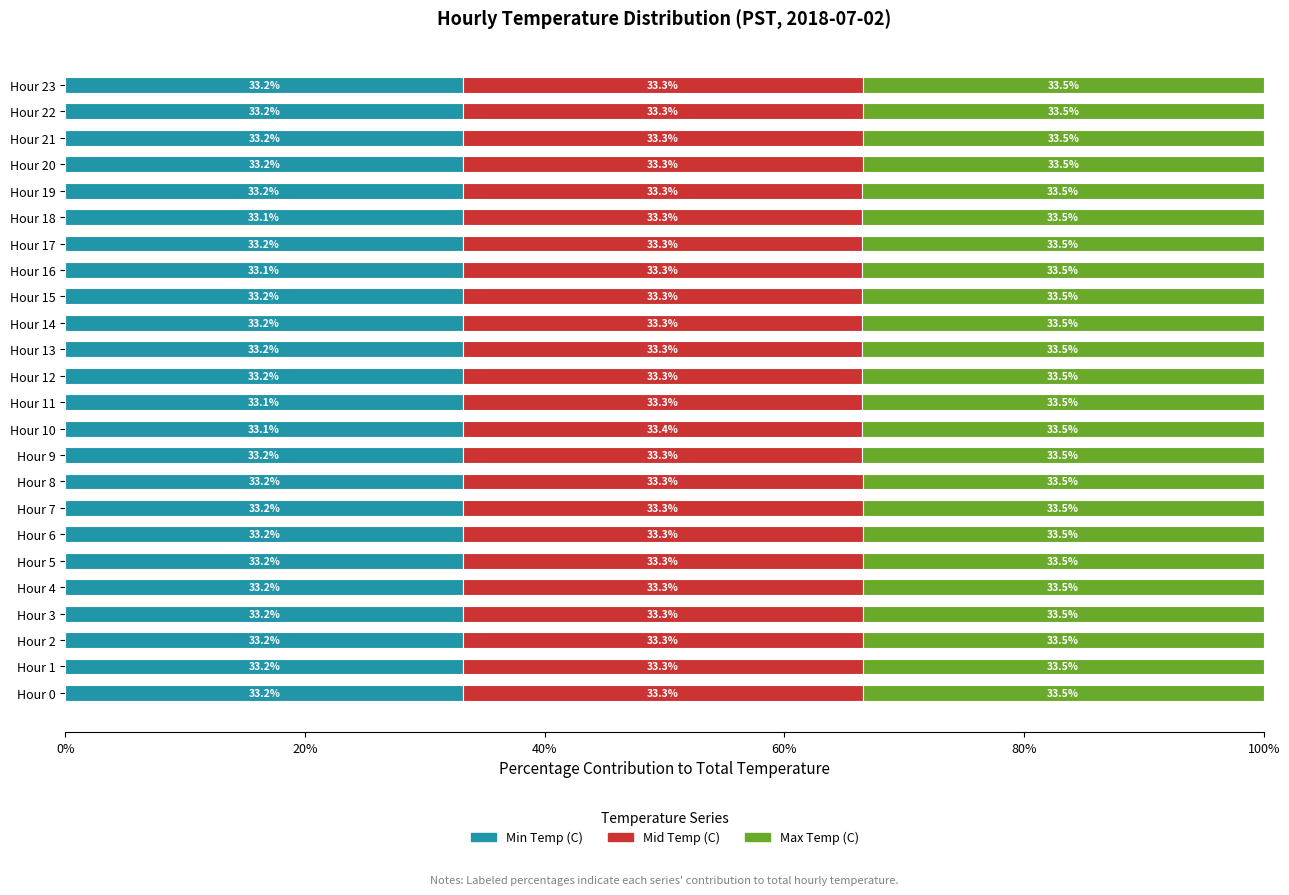

What is the average value of the Min Temp (C) series?

33.2